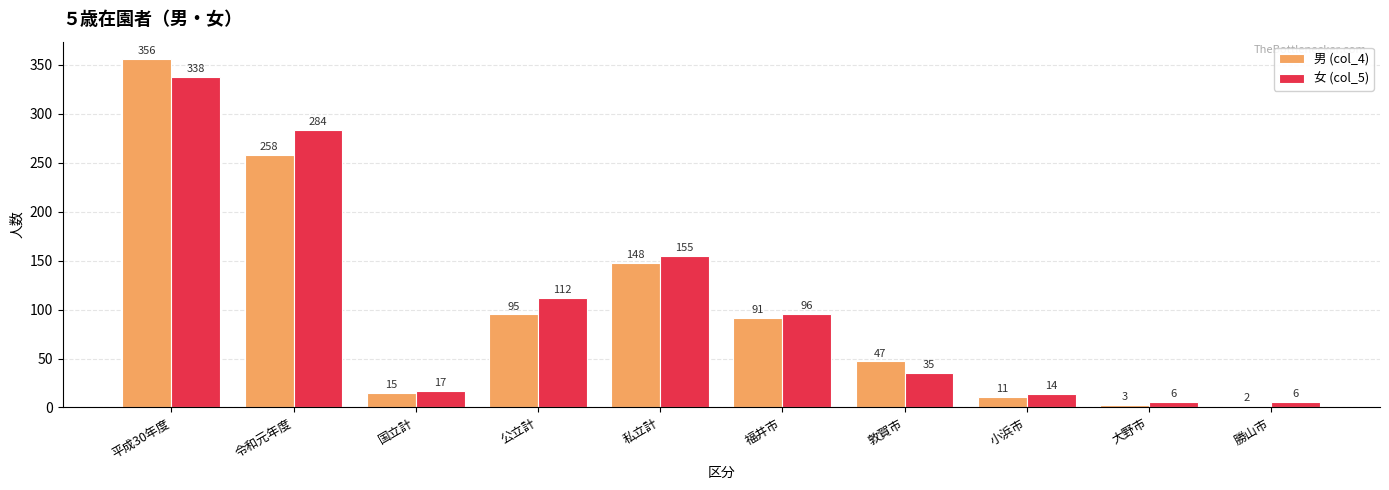

Which series has the widest spread of values?

男 (col_4)